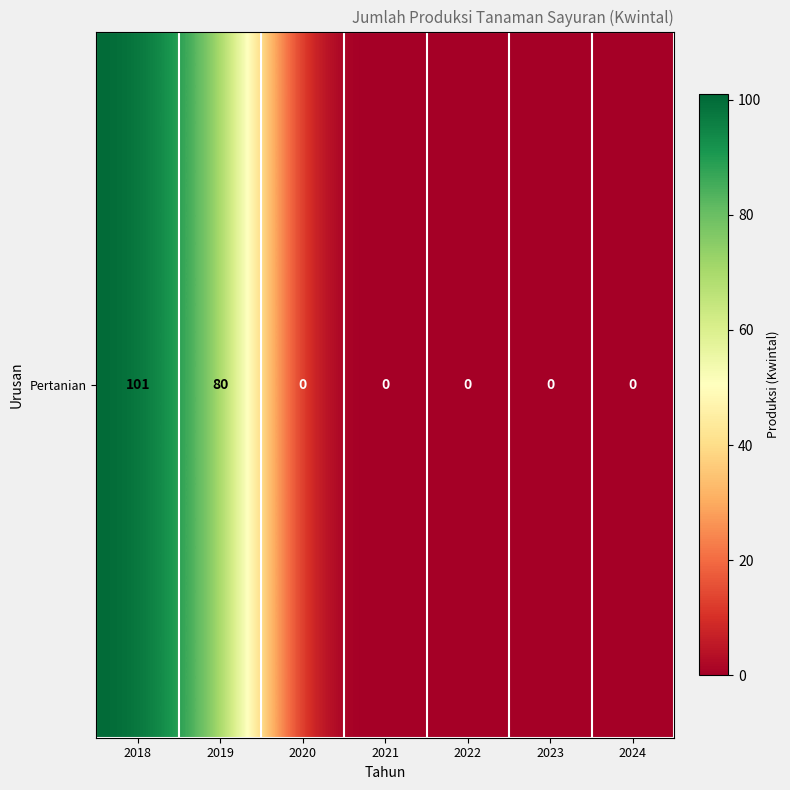

Count the values in the range 0 to 80.

6